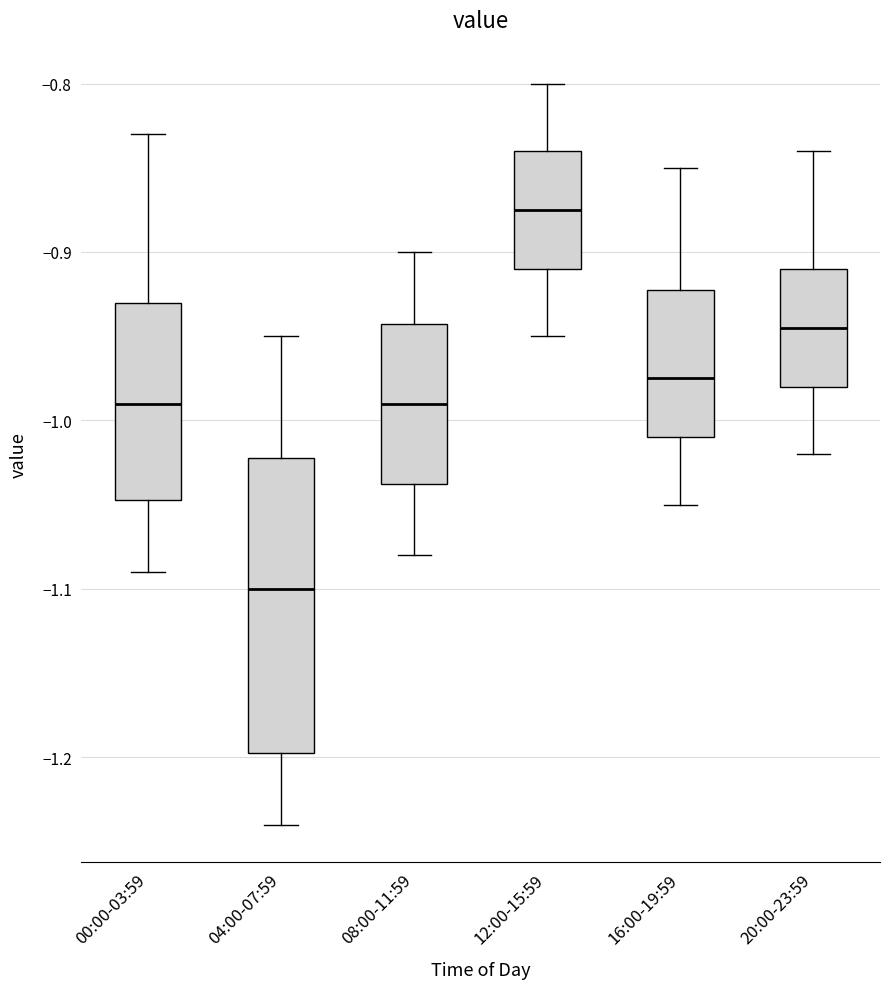

Reading left to right, read every box against the y-axis: the position of its median line, the range the box covers, and the ends of its whiskers. The values are not printed on the chart, so give them approximately, as read against the axis.

00:00-03:59: median -0.99, box -1.05 to -0.93, whiskers -1.09 to -0.83
04:00-07:59: median -1.10, box -1.20 to -1.02, whiskers -1.24 to -0.95
08:00-11:59: median -0.99, box -1.04 to -0.94, whiskers -1.08 to -0.90
12:00-15:59: median -0.87, box -0.91 to -0.84, whiskers -0.95 to -0.80
16:00-19:59: median -0.97, box -1.01 to -0.92, whiskers -1.05 to -0.85
20:00-23:59: median -0.94, box -0.98 to -0.91, whiskers -1.02 to -0.84